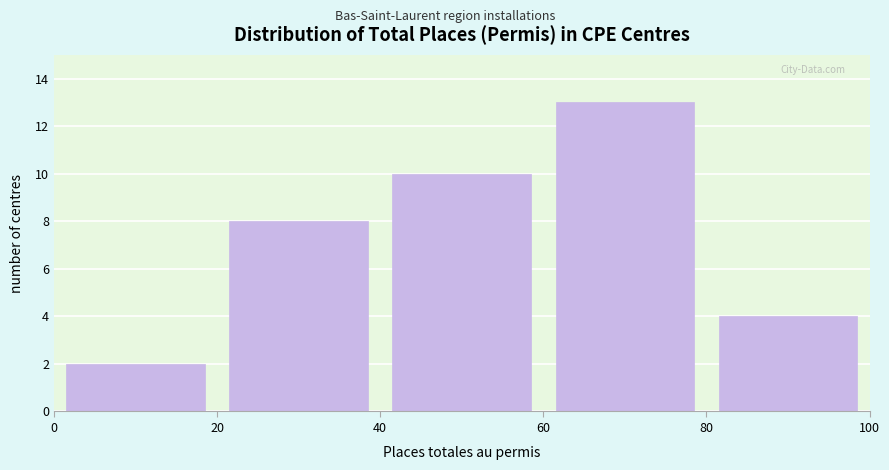

Which range on the x-axis has the tallest bar?

60 to 80